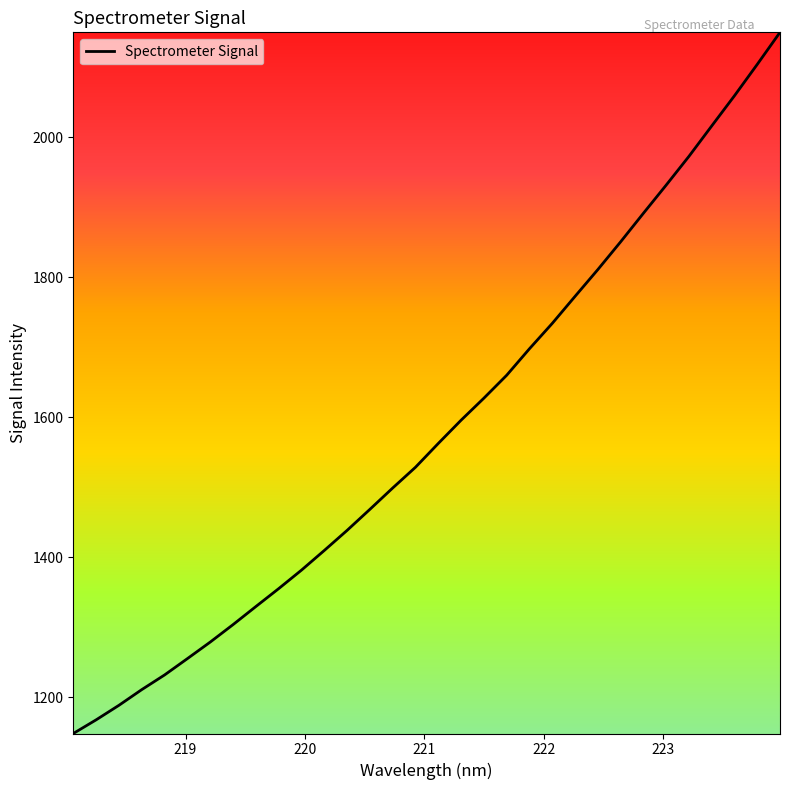

Reading left to right, extract all data points from this chart.

1147.9	1167.4	1188.2	1210.6	1231.6	1254.9	1278.5	1303.4	1329.3	1354.8	1381.3	1409.4	1438.1	1468.1	1498.6	1528.3	1562.3	1595.5	1626.9	1659.7	1697.5	1733.8	1772.4	1810.6	1850.3	1891.0	1931.3	1972.4	2015.8	2059.0	2103.8	2149.6